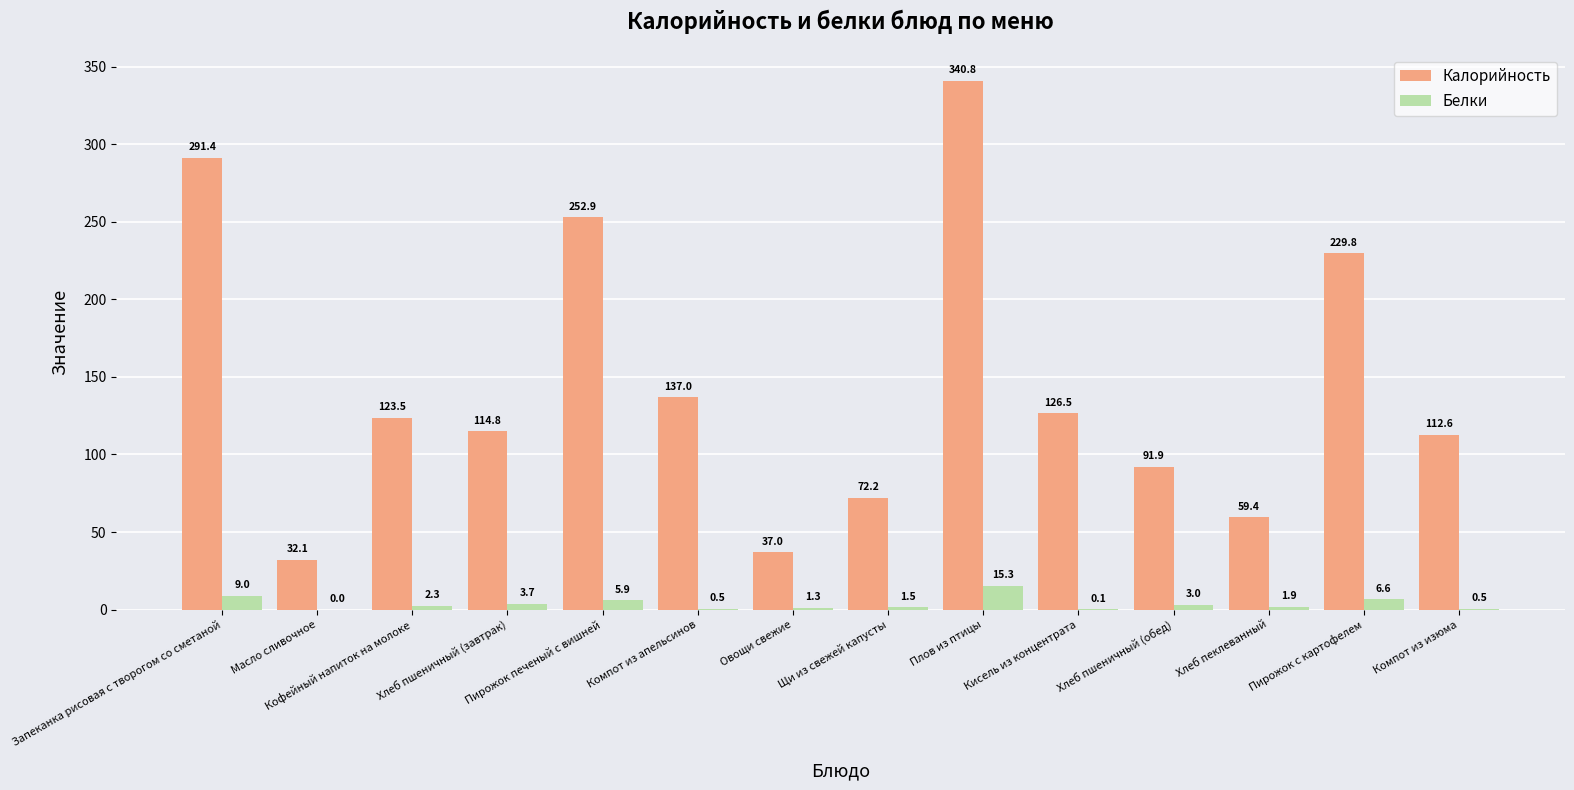

What is the sum of the Калорийность values at Запеканка рисовая с творогом со сметаной and Хлеб пшеничный (завтрак)?

406.2